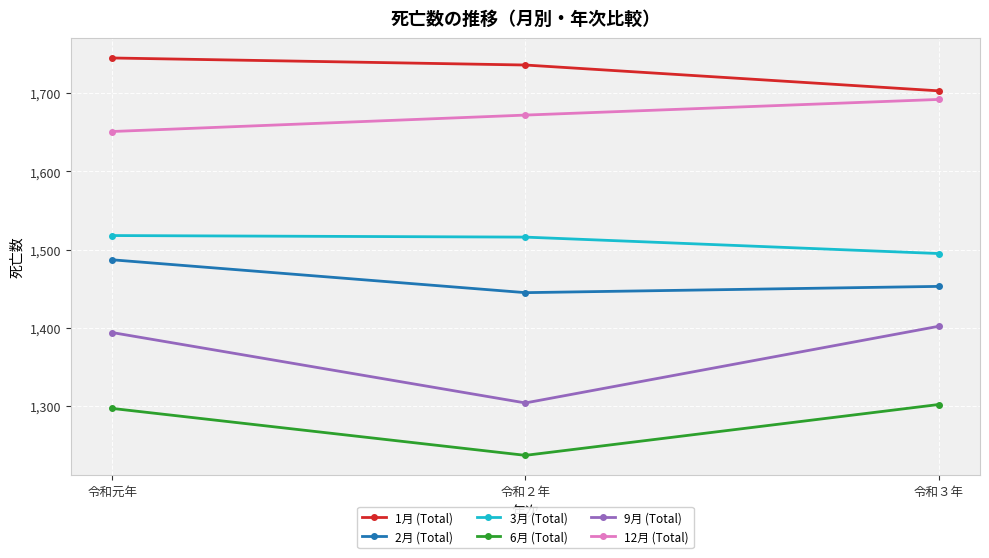

What is the sum of the 1月 (Total) values at 令和元年 and 令和２年?

3481